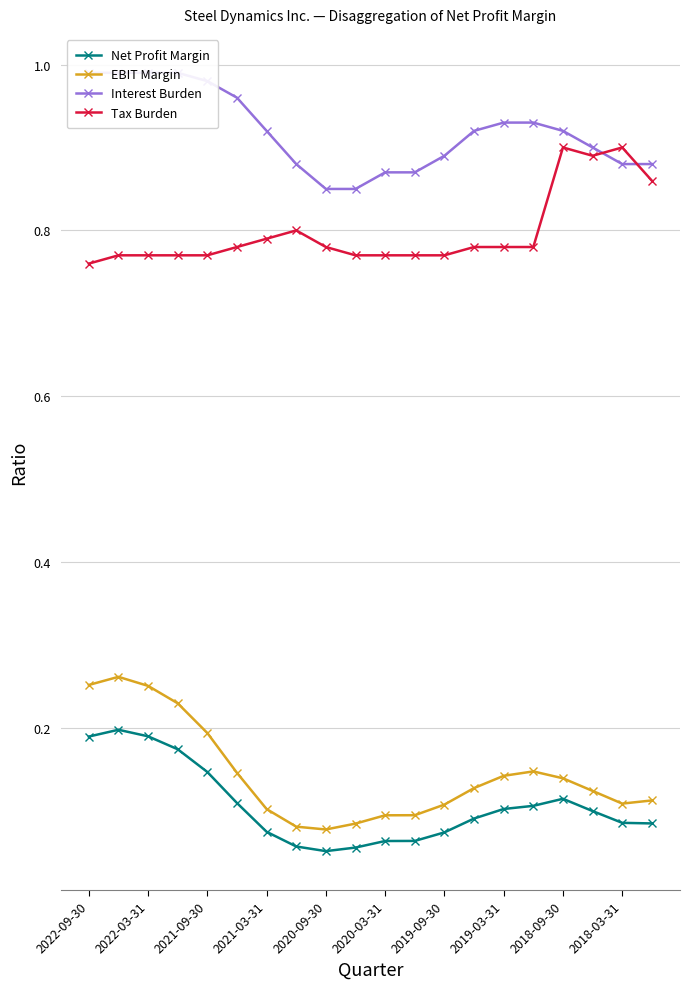

True or false: Tax Burden has more than 0 interior local peaks.

True